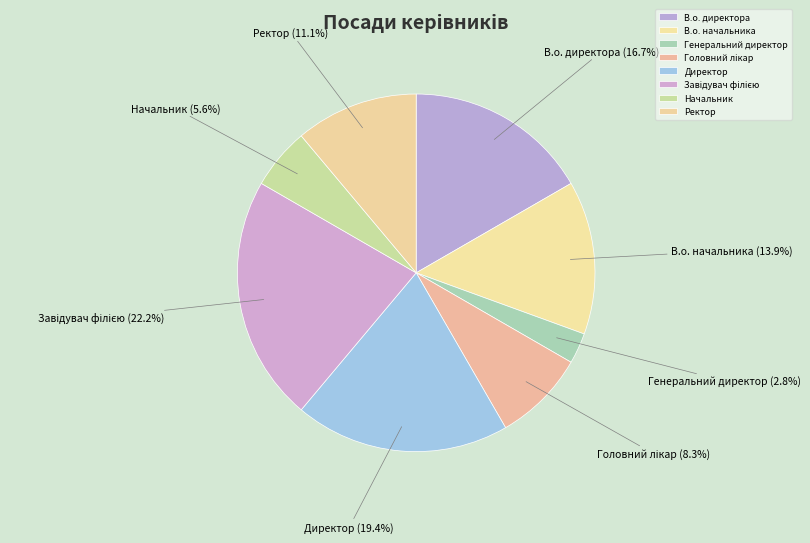

Count the number of slices in the pie.

8